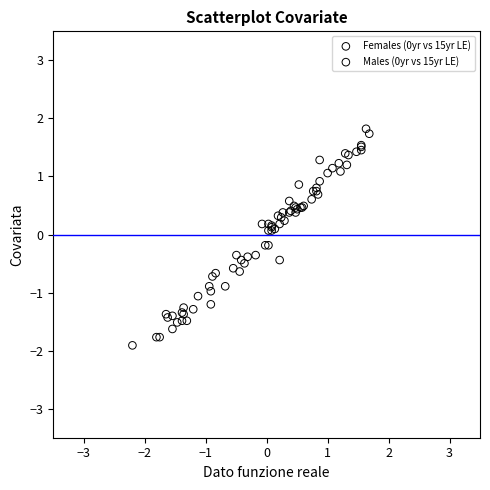

Which series reaches the maximum Y coordinate?

Females (0yr vs 15yr LE)